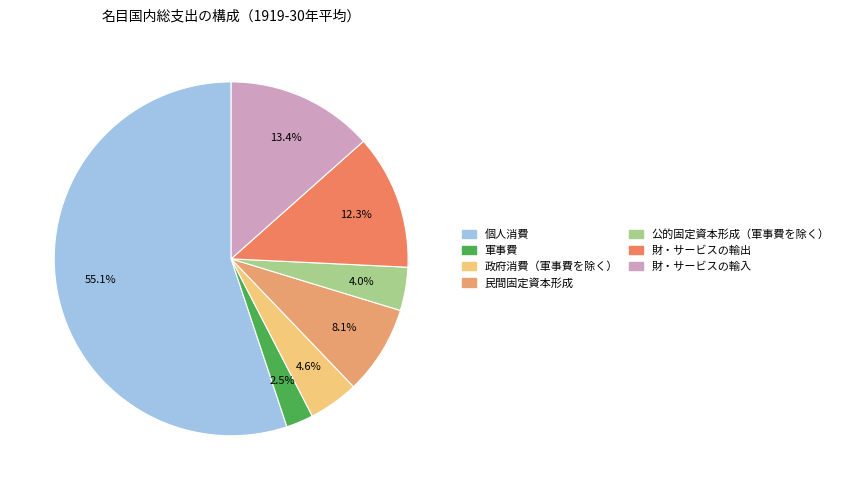

Rank the categories by value from highest to lowest.

個人消費, 財・サービスの輸入, 財・サービスの輸出, 民間固定資本形成, 政府消費（軍事費を除く）, 公的固定資本形成（軍事費を除く）, 軍事費